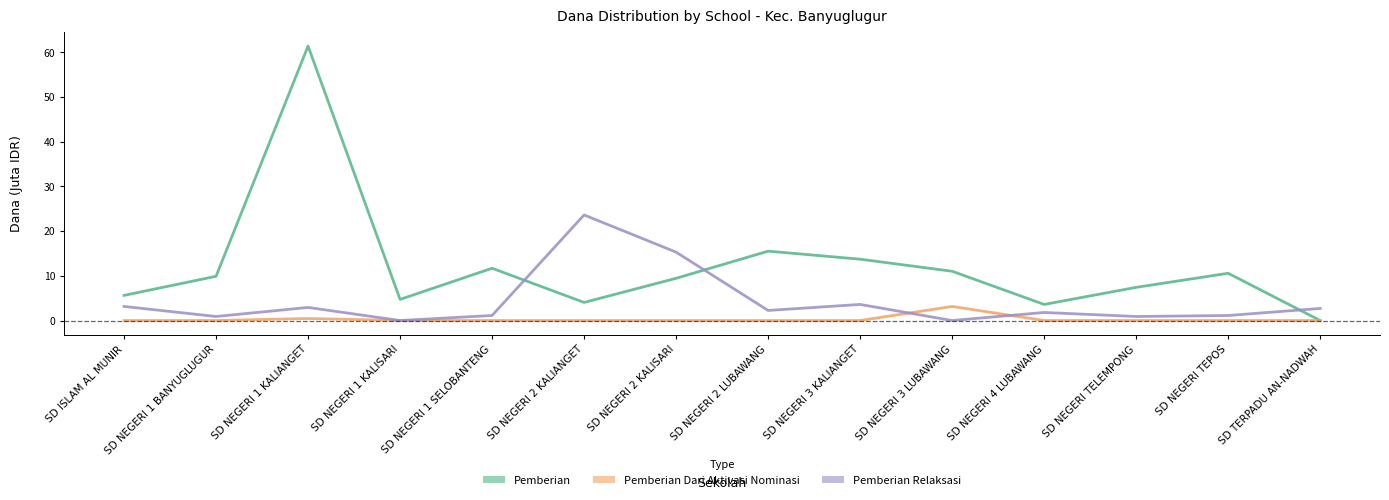

What is the average value of the Pemberian series?

12.1